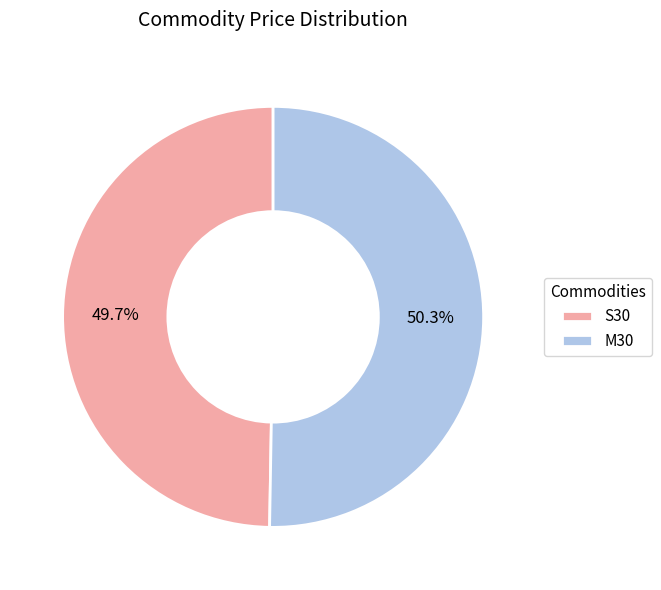

Which category has the smallest portion of the pie?

S30